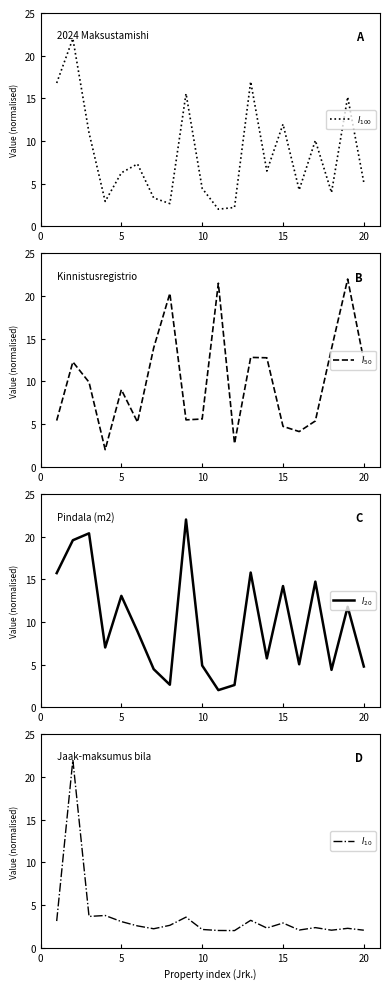

Is it true that $I_{10}$ equals 3.1 at 0?

True